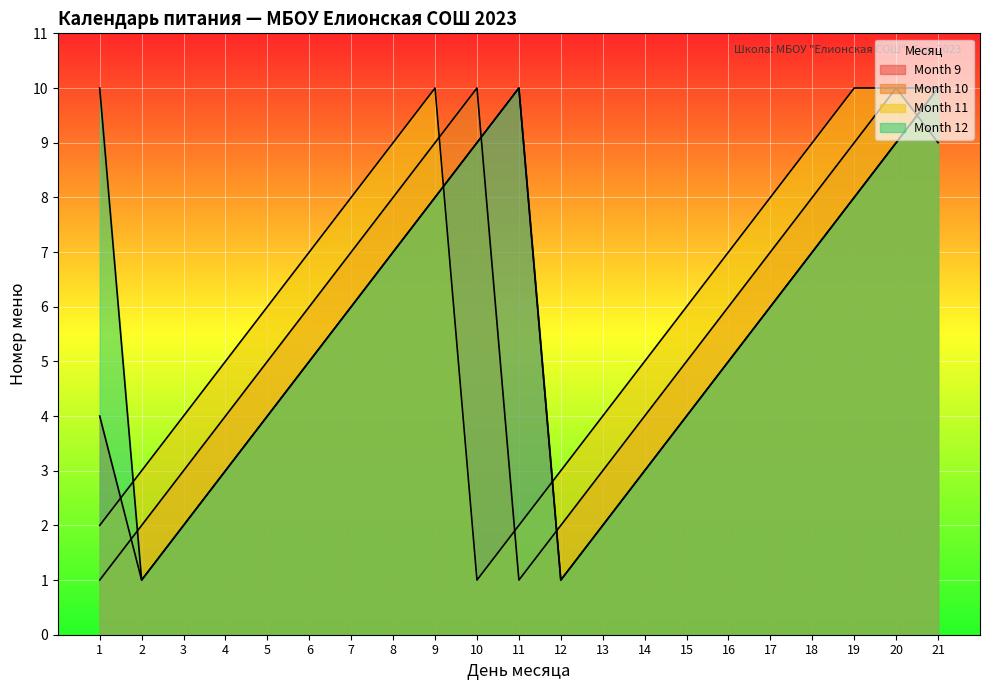

How many lines are shown in the chart?

4